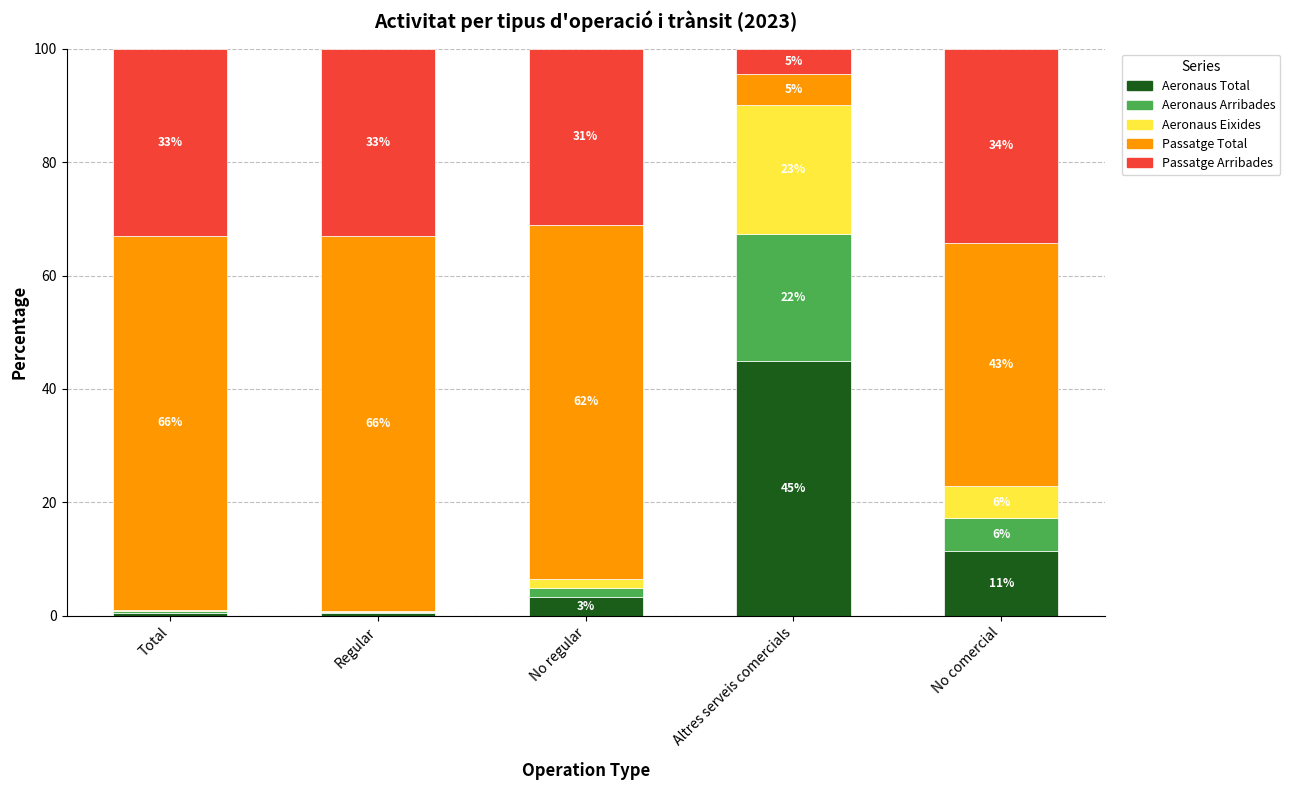

At which label does Passatge Arribades first exceed 33?

Total